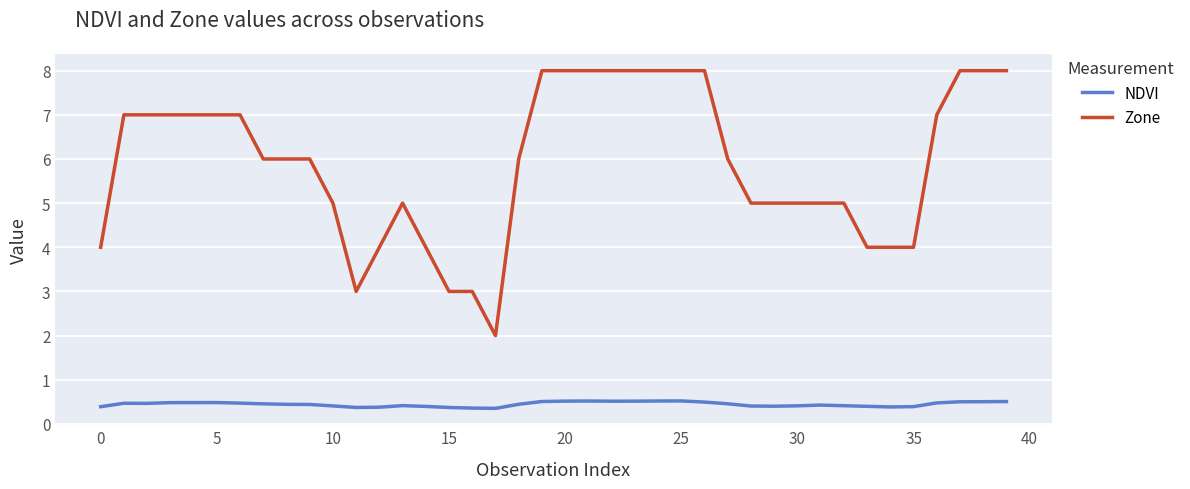

What is the maximum value shown in the chart?

8.0